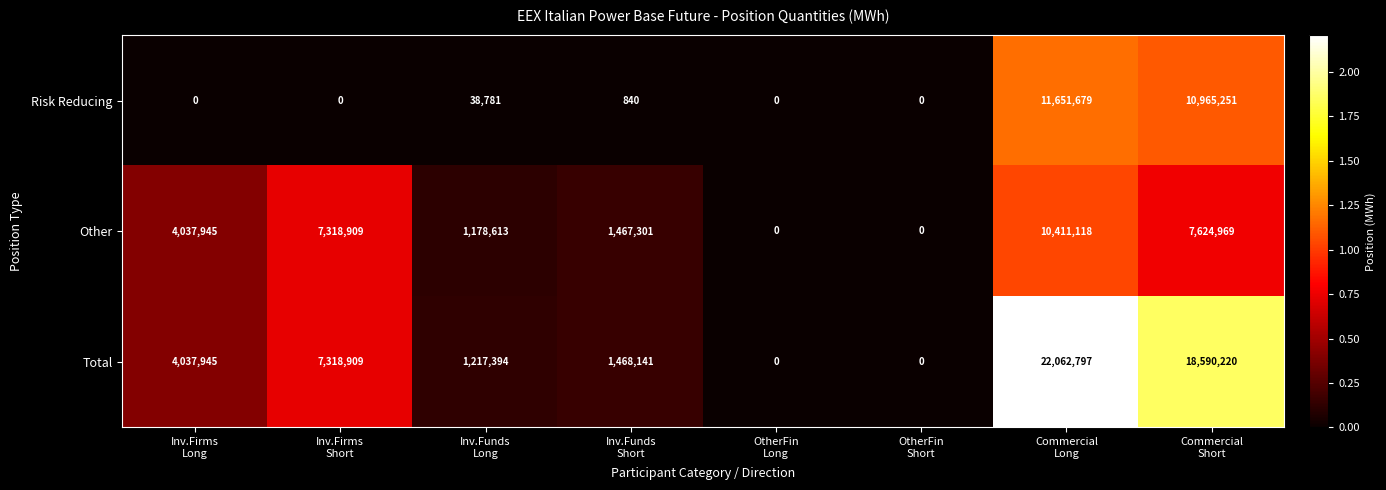

Rank the series by their average value, from lowest to highest.

Risk Reducing, Other, Total